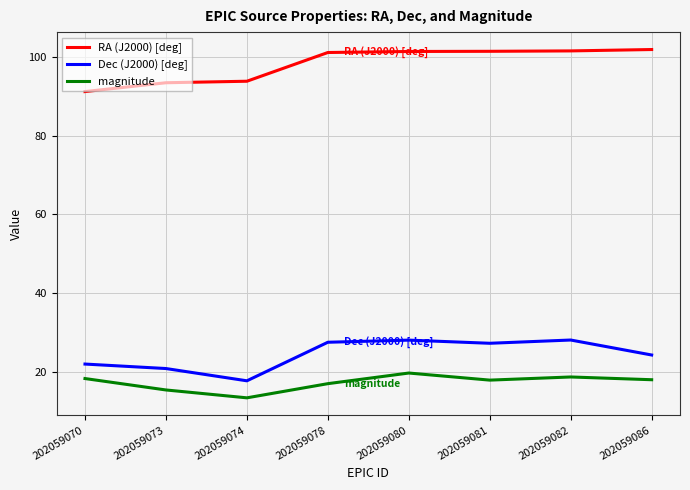

Does the chart have visible grid lines?

Yes